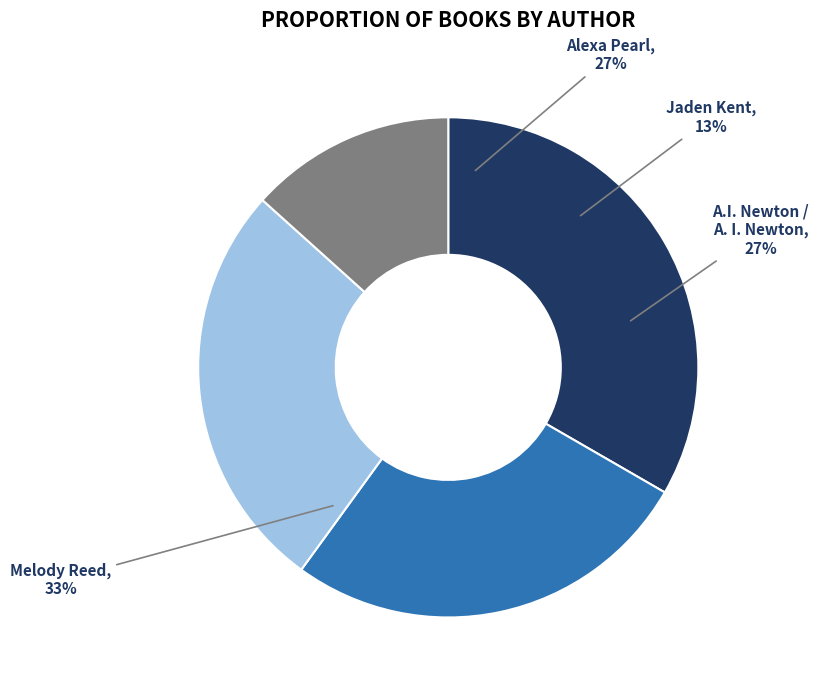

How many segments does this pie chart have?

4